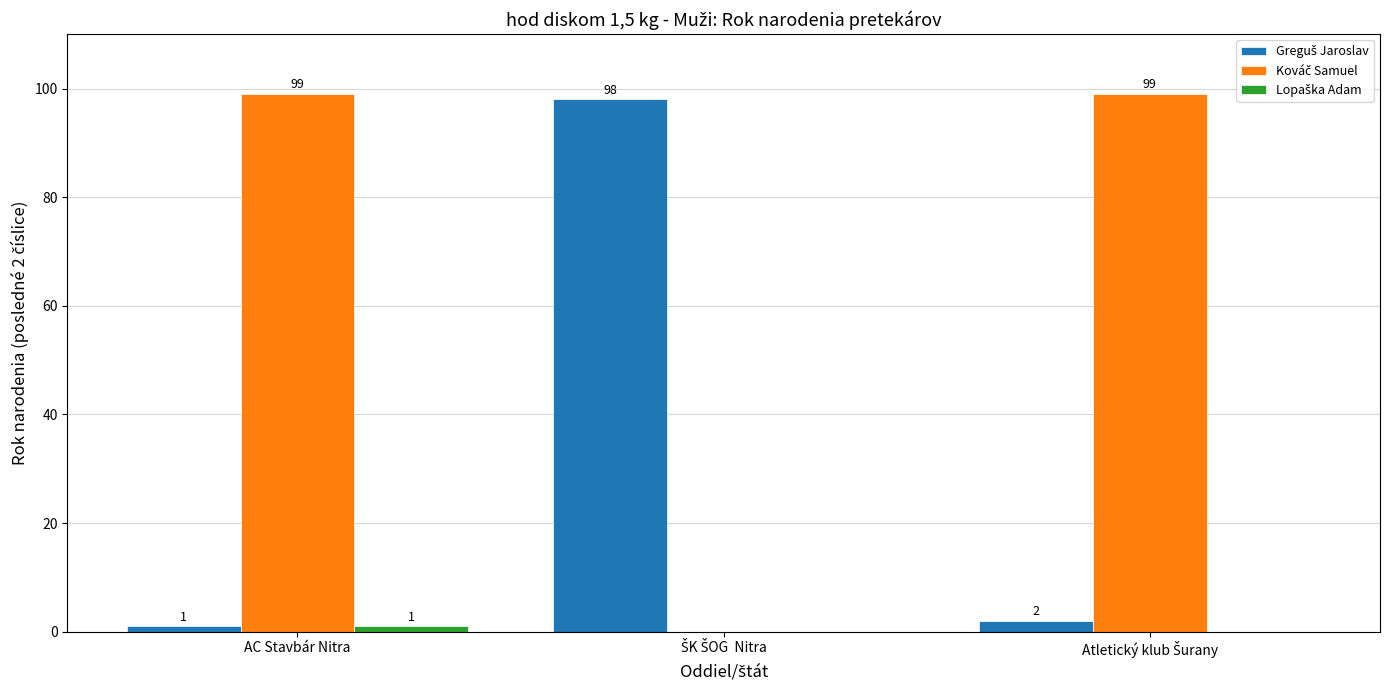

What is the greatest value displayed?

99